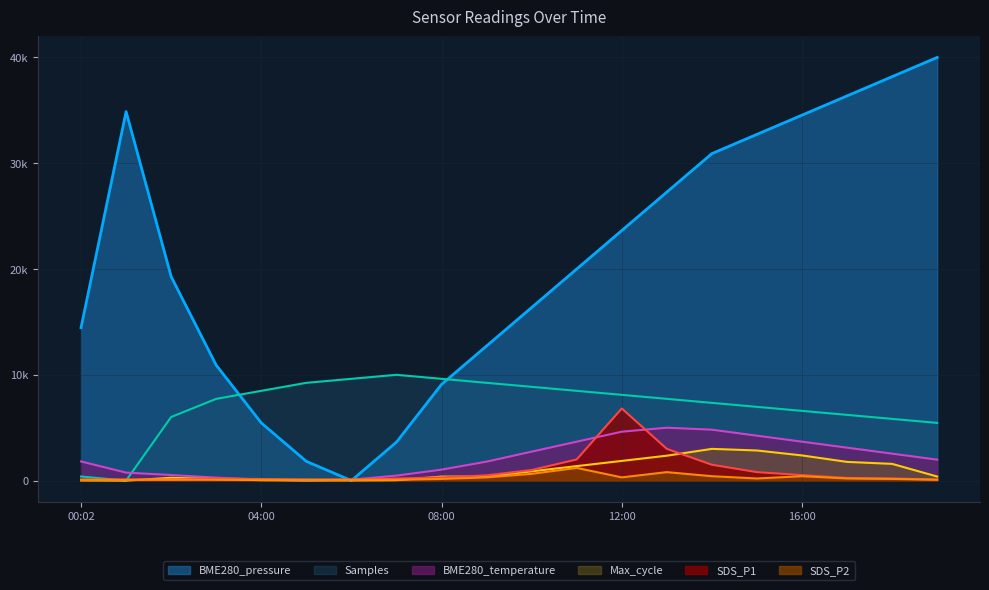

Which series has the widest spread of values?

BME280_pressure